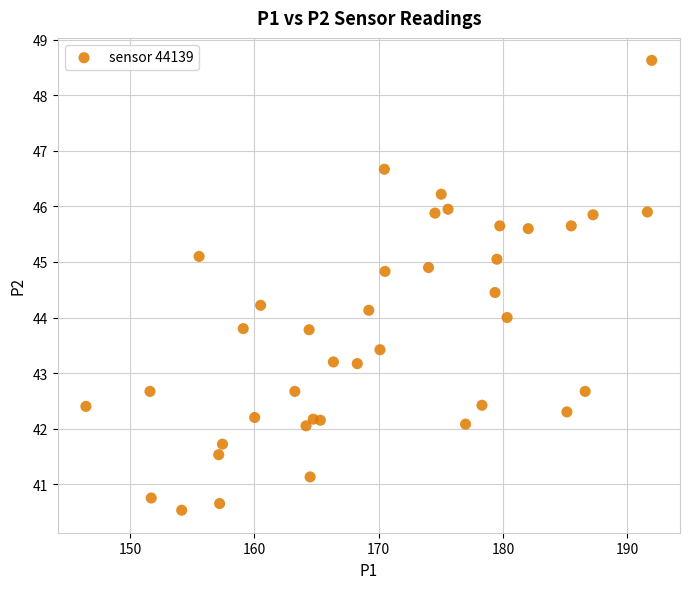

What is the range of Y values (max minus min)?

8.1